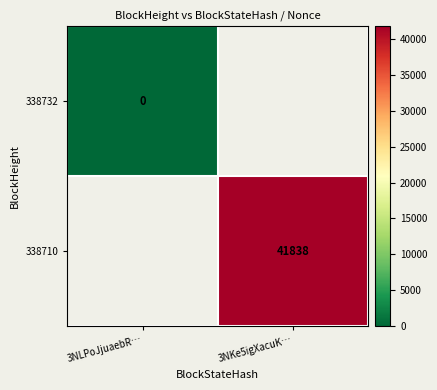

Which category has the lowest value in the 338732 series?

3NLPoJjuaebR…